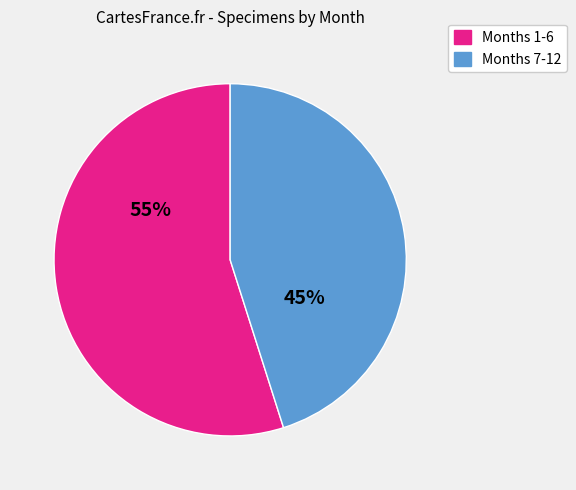

To the nearest percent, what is the average slice percentage?

50%